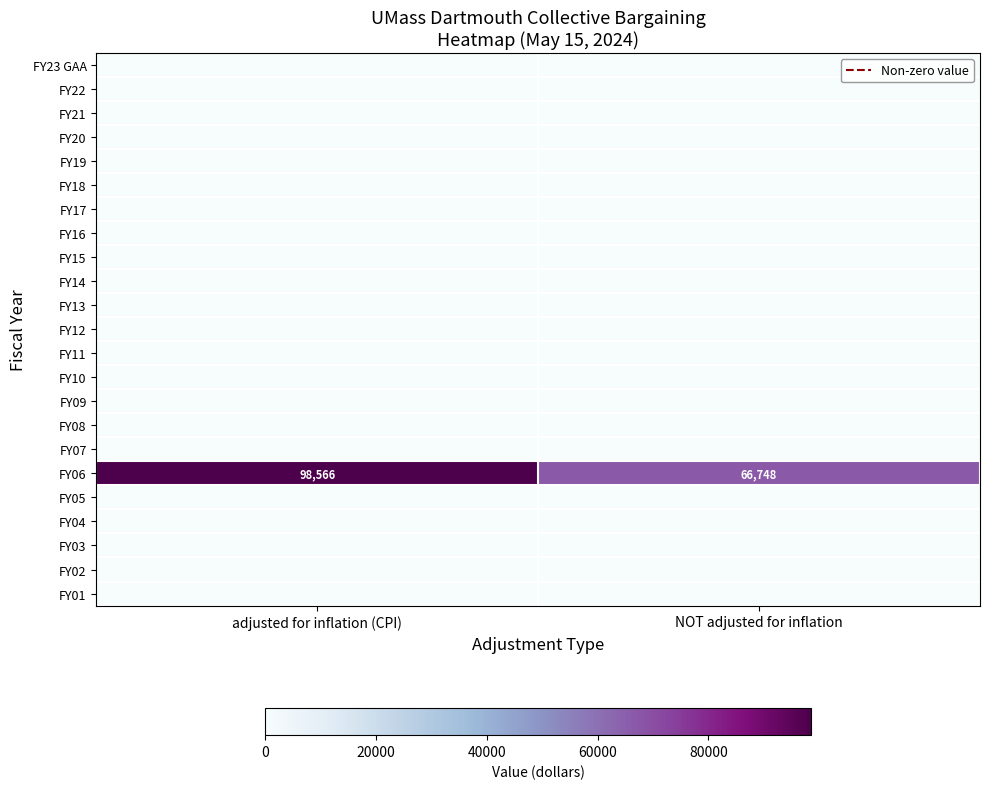

Read the FY06 value at adjusted for inflation (CPI), to the nearest 100.

98600